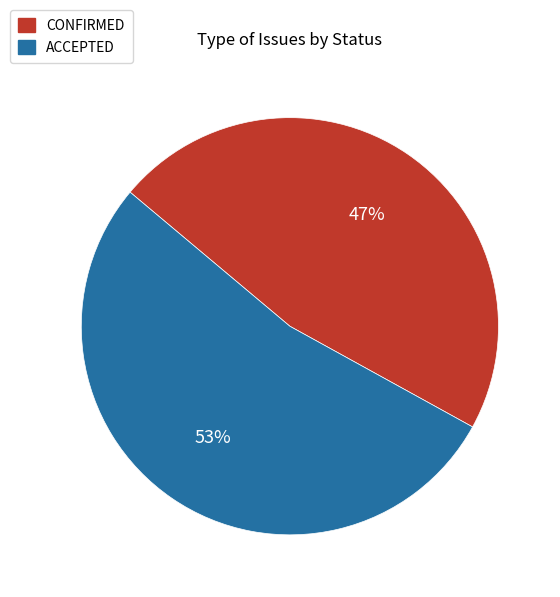

Is CONFIRMED the majority of the pie?

No